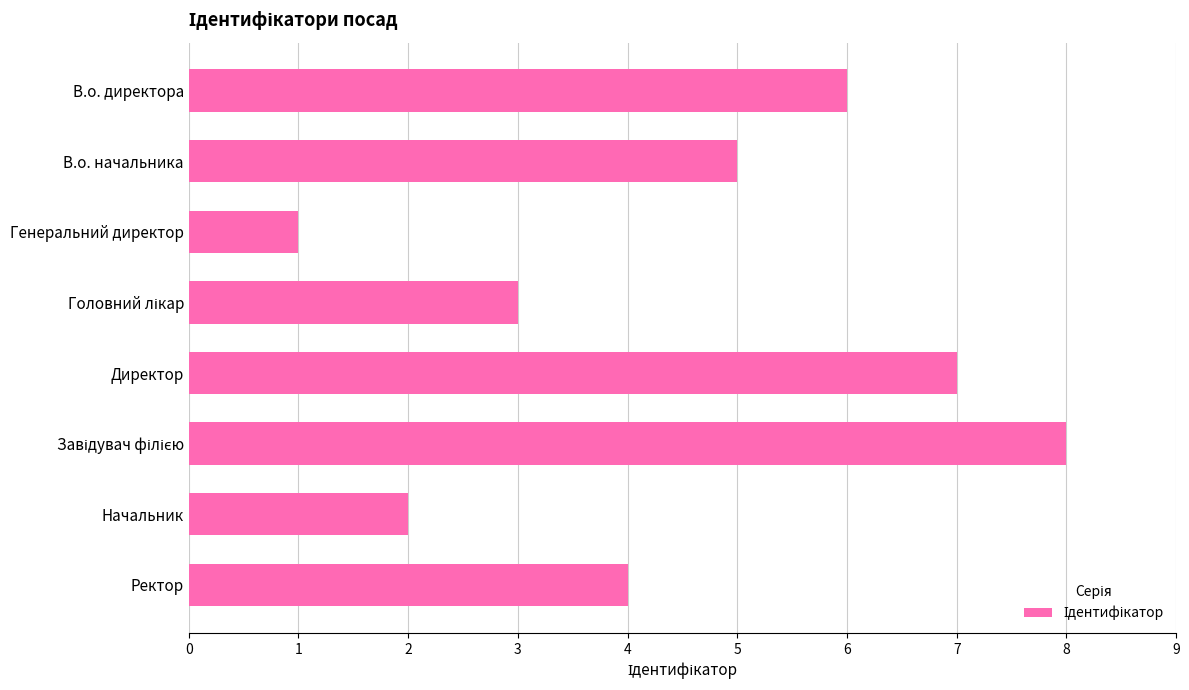

The value at Директор is 4. True or false?

False